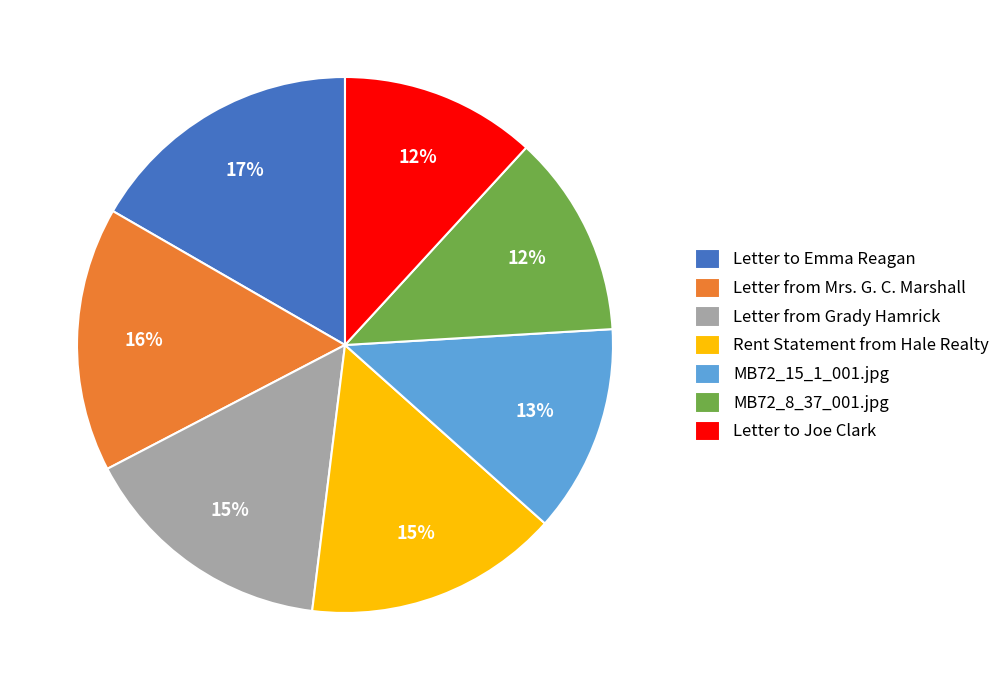

Which slice is the largest?

Letter to Emma Reagan